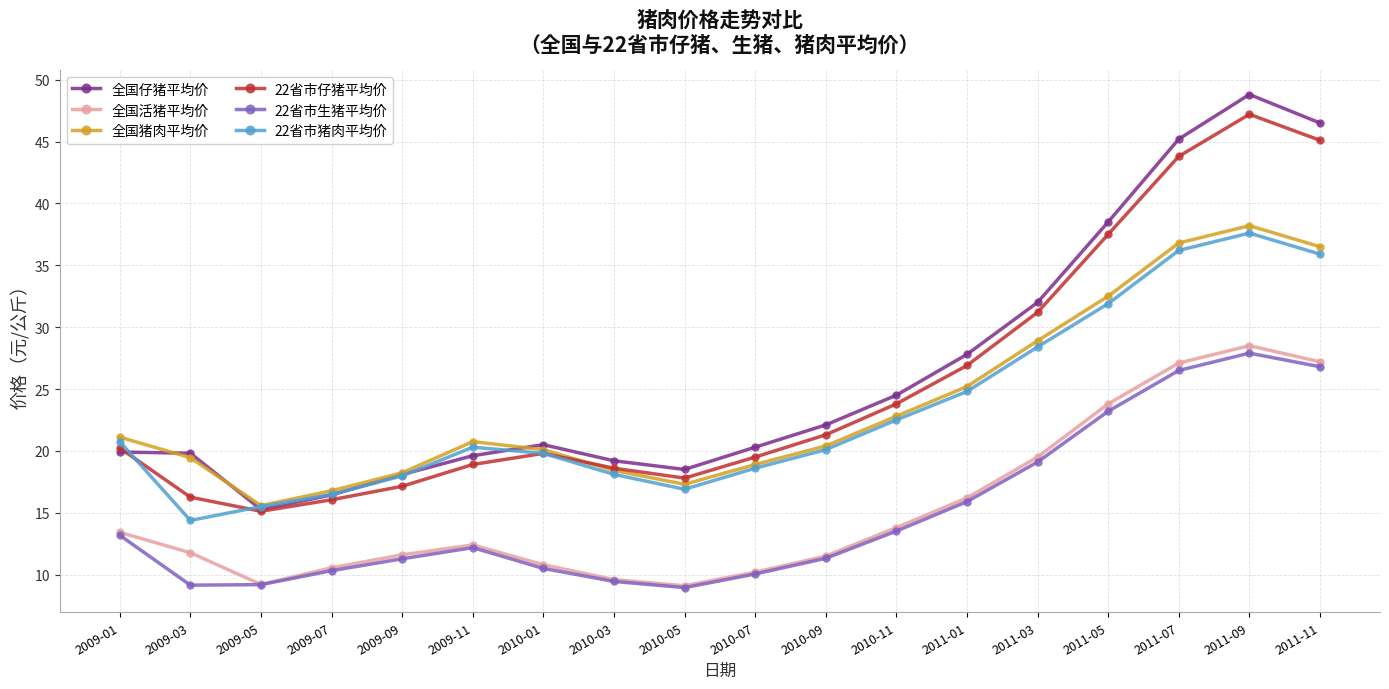

How many lines are shown in the chart?

6